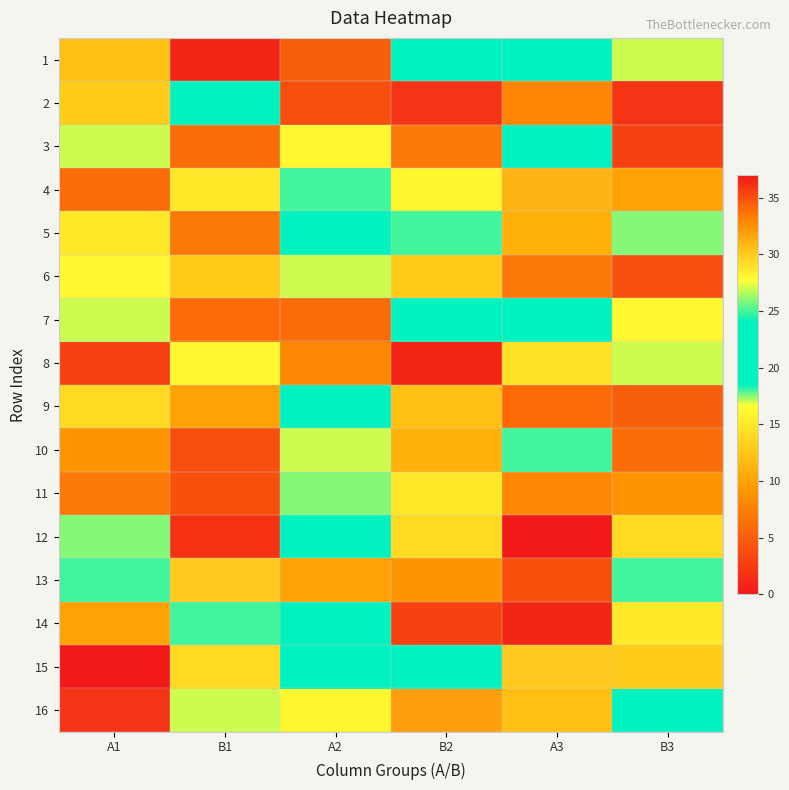

What is the total value across all series at B1?

309